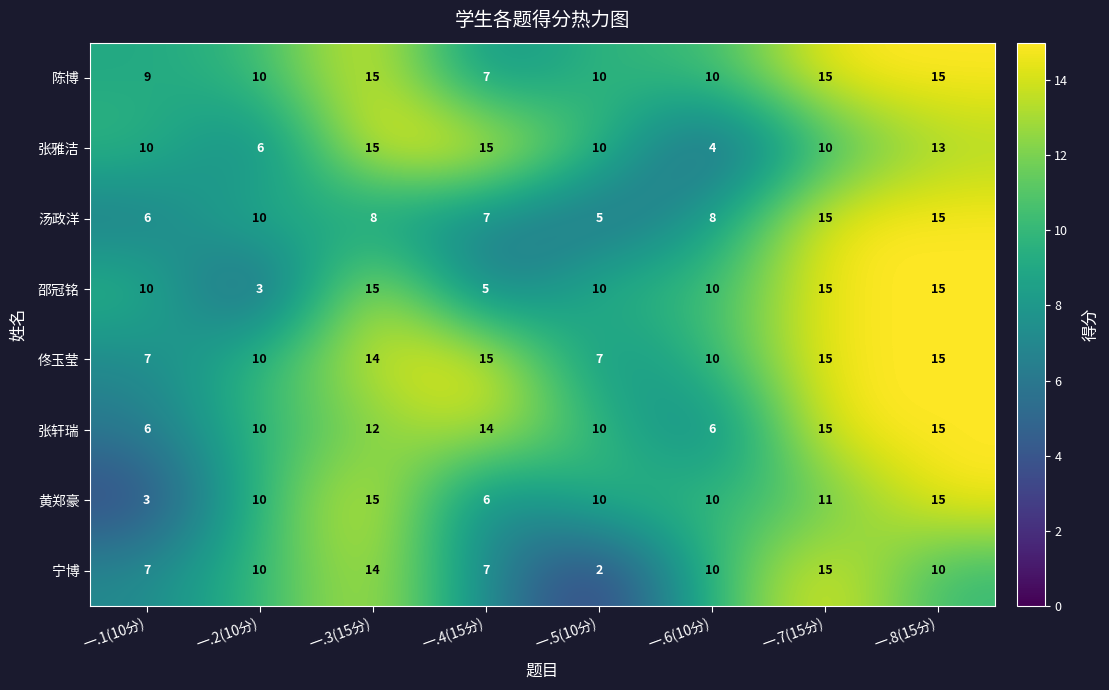

How many distinct data groups are displayed?

8